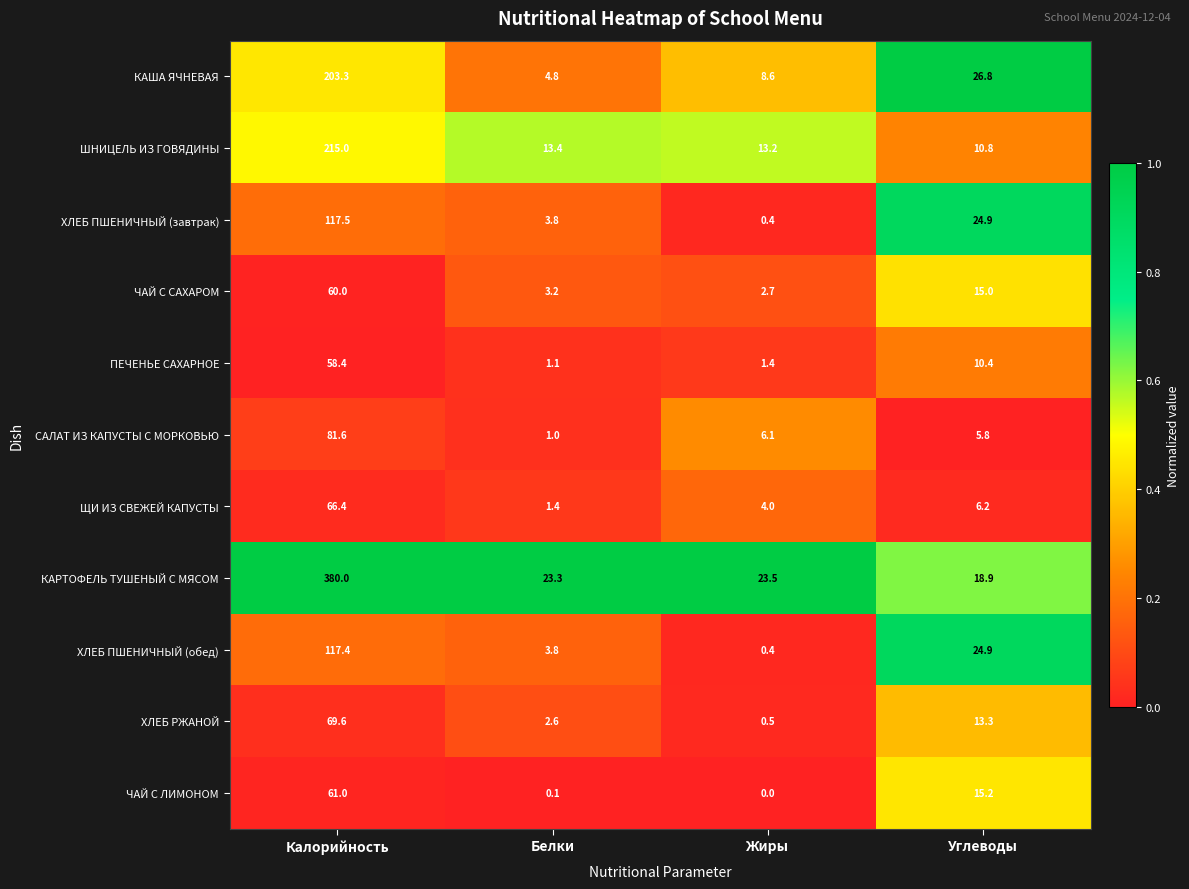

What is the sum of all КАРТОФЕЛЬ ТУШЕНЫЙ С МЯСОМ values?

445.7